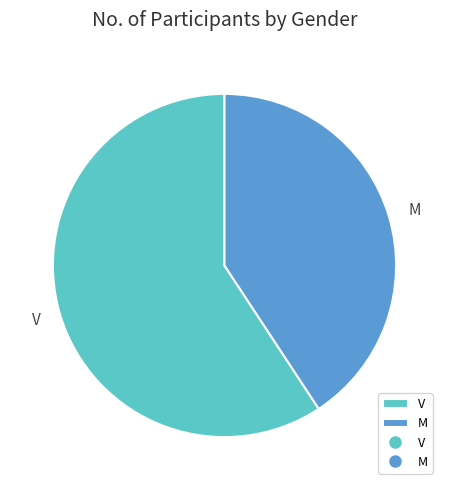

Rank the categories by value from lowest to highest.

M, V